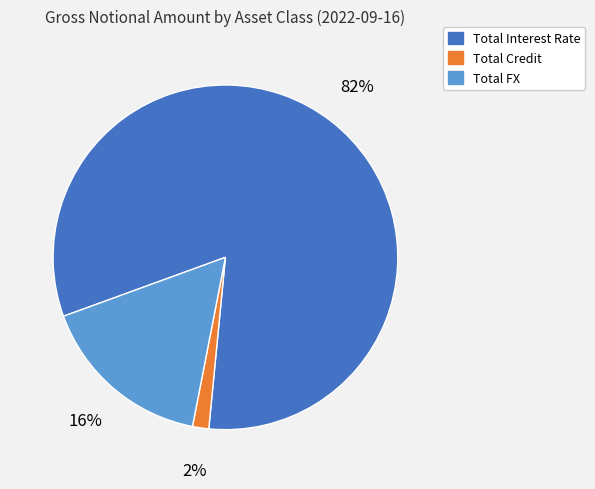

To the nearest percent, what is the combined percentage of Total FX and Total Credit?

18%